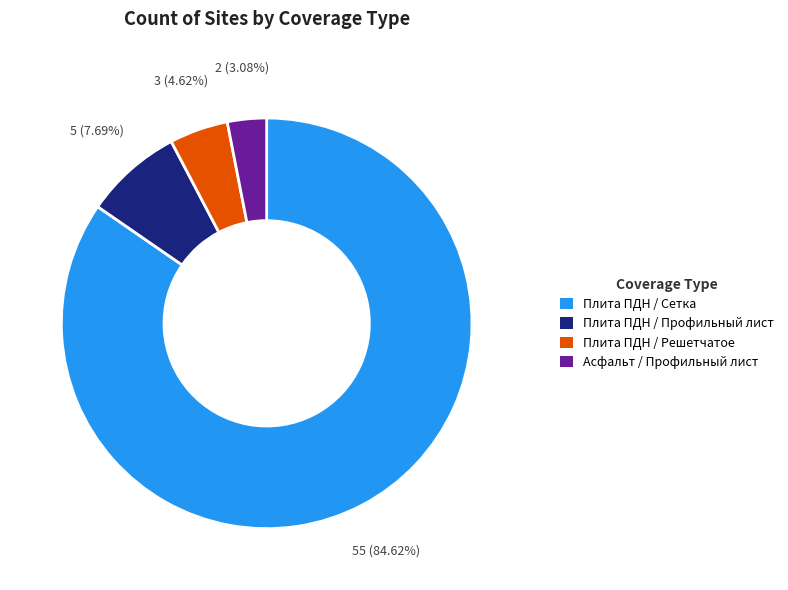

Is there any slice that represents more than half of the pie?

Yes